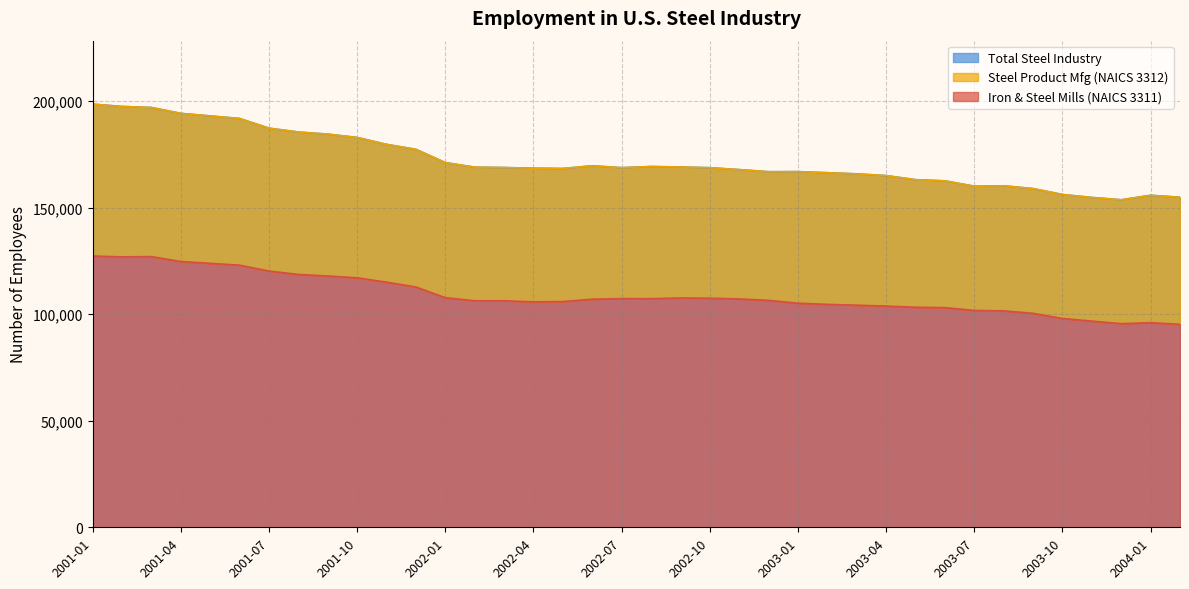

What is the difference between the Iron & Steel Mills (NAICS 3311) values at 2001-01 and 2003-04?

23498